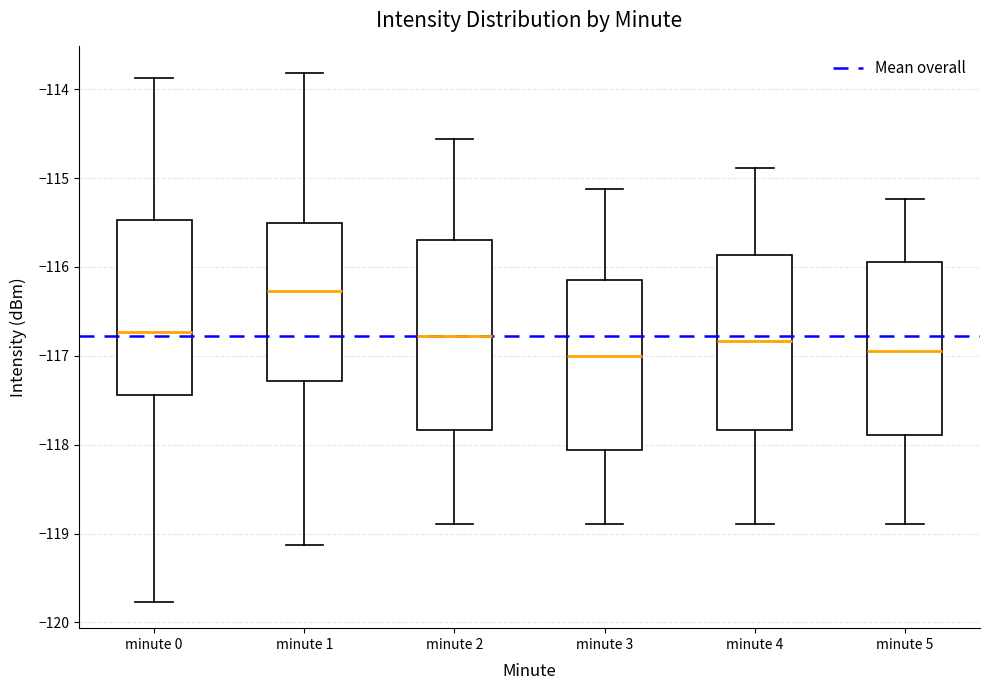

Where does the lower whisker of the box for minute 0 end on the y-axis? The values are not printed on the chart, so give them approximately, as read against the axis.

-119.8